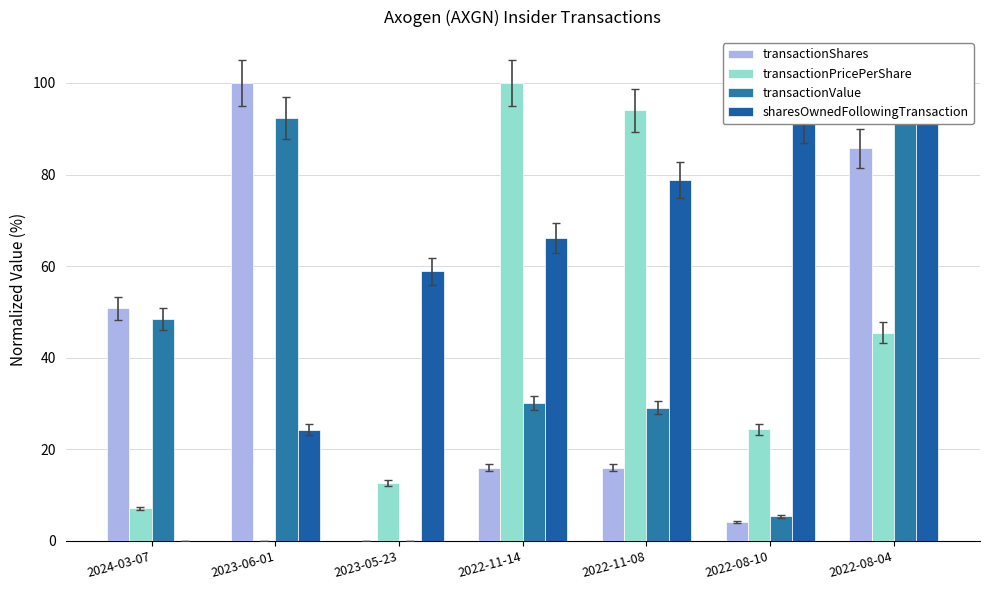

Which series has the largest total across all categories?

sharesOwnedFollowingTransaction